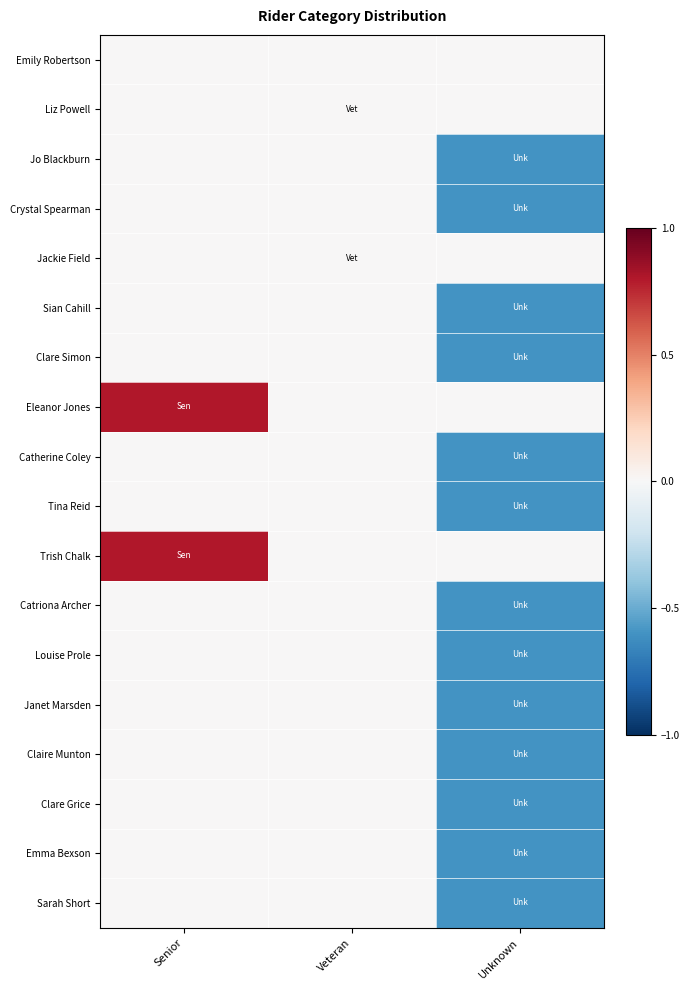

Reading right to left, extract all data points from this chart.

Emily Robertson: Unknown=0.0	Veteran=0.0	Senior=0.0
Liz Powell: Unknown=0.0	Veteran=0.0	Senior=0.0
Jo Blackburn: Unknown=-0.6	Veteran=0.0	Senior=0.0
Crystal Spearman: Unknown=-0.6	Veteran=0.0	Senior=0.0
Jackie Field: Unknown=0.0	Veteran=0.0	Senior=0.0
Sian Cahill: Unknown=-0.6	Veteran=0.0	Senior=0.0
Clare Simon: Unknown=-0.6	Veteran=0.0	Senior=0.0
Eleanor Jones: Unknown=0.0	Veteran=0.0	Senior=0.8
Catherine Coley: Unknown=-0.6	Veteran=0.0	Senior=0.0
Tina Reid: Unknown=-0.6	Veteran=0.0	Senior=0.0
Trish Chalk: Unknown=0.0	Veteran=0.0	Senior=0.8
Catriona Archer: Unknown=-0.6	Veteran=0.0	Senior=0.0
Louise Prole: Unknown=-0.6	Veteran=0.0	Senior=0.0
Janet Marsden: Unknown=-0.6	Veteran=0.0	Senior=0.0
Claire Munton: Unknown=-0.6	Veteran=0.0	Senior=0.0
Clare Grice: Unknown=-0.6	Veteran=0.0	Senior=0.0
Emma Bexson: Unknown=-0.6	Veteran=0.0	Senior=0.0
Sarah Short: Unknown=-0.6	Veteran=0.0	Senior=0.0